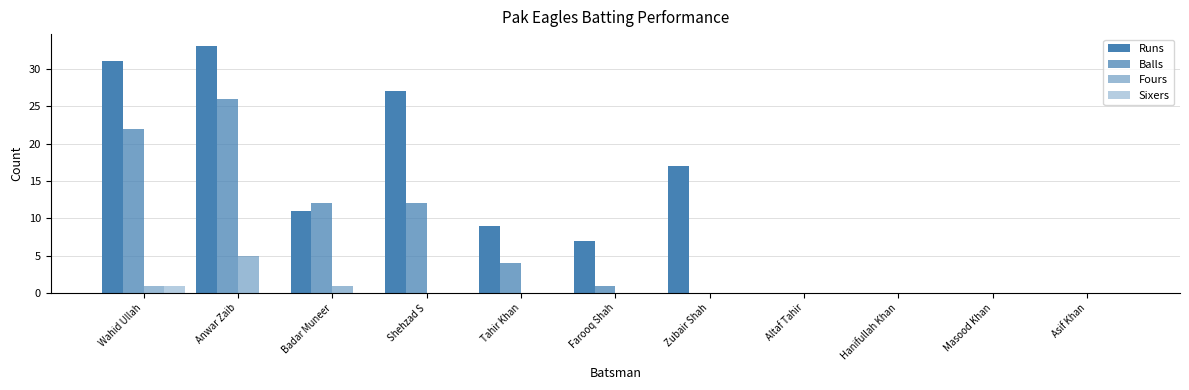

What is the sum of the Balls values at Farooq Shah and Altaf Tahir?

1